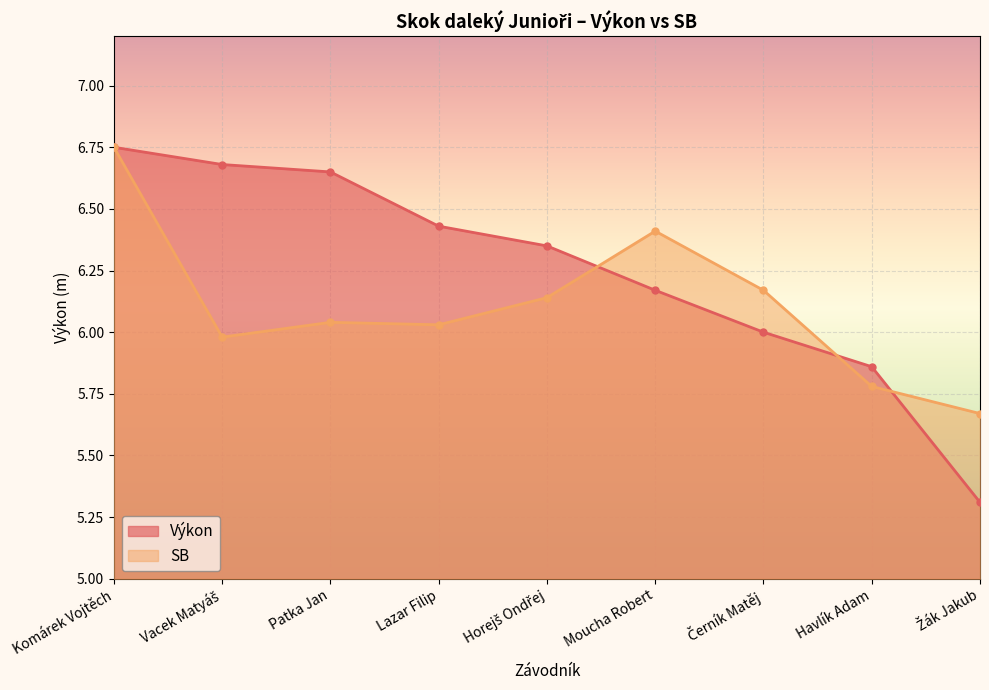

How many values in the Výkon series exceed 6?

6